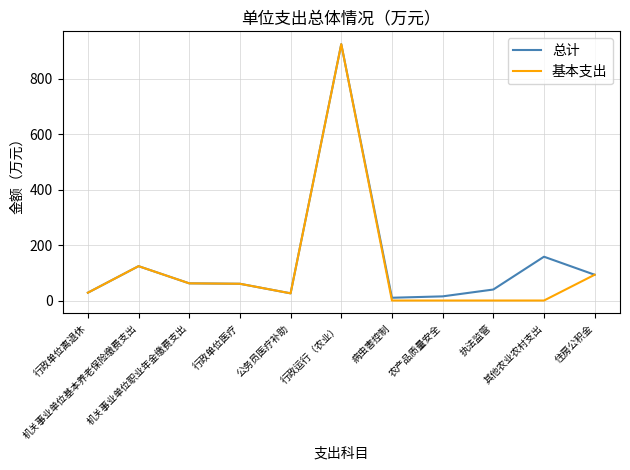

What is the sum of the 基本支出 values at 执法监管 and 住房公积金?

93.0